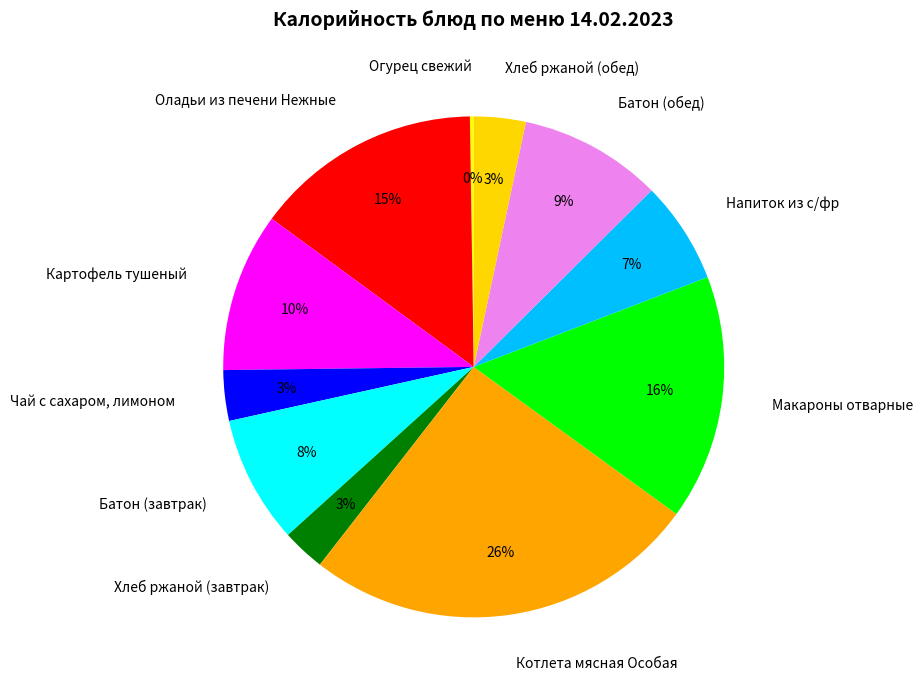

Between Макароны отварные and Батон (обед), which is larger?

Макароны отварные